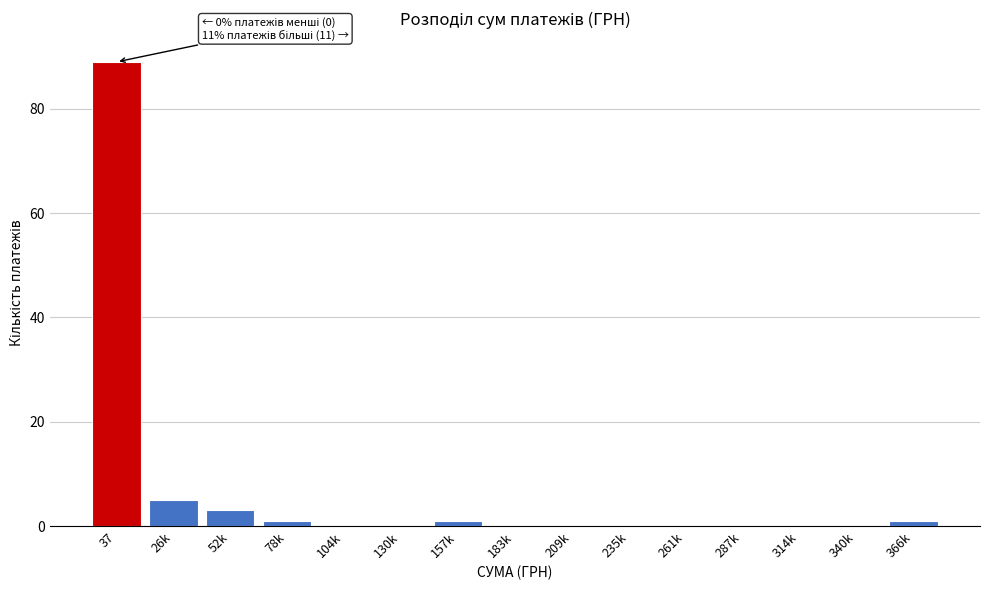

Reading left to right, list all the values displayed in this chart.

37=89	26k=5	52k=3	78k=1	104k=0	130k=0	157k=1	183k=0	209k=0	235k=0	261k=0	287k=0	314k=0	340k=0	366k=1